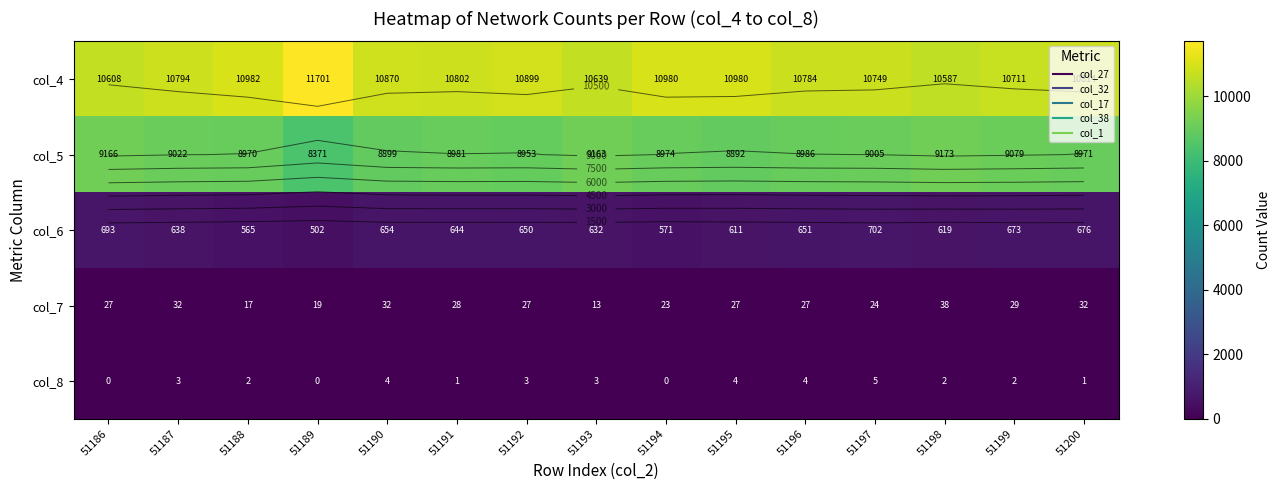

What is the sum of all col_6 values?

9481